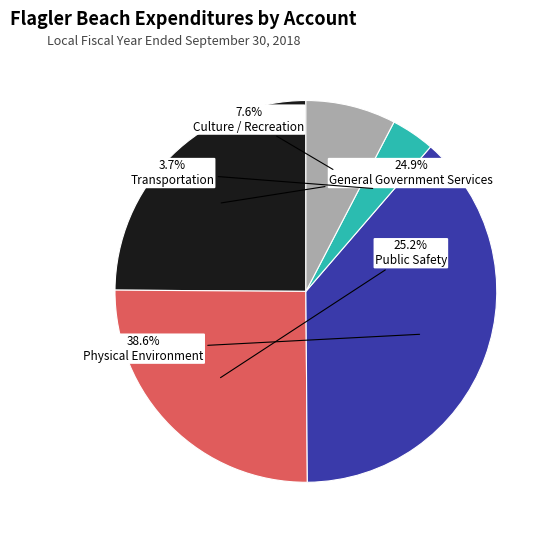

Combined, what portion of the pie is General Government Services and Culture / Recreation?

32.5%